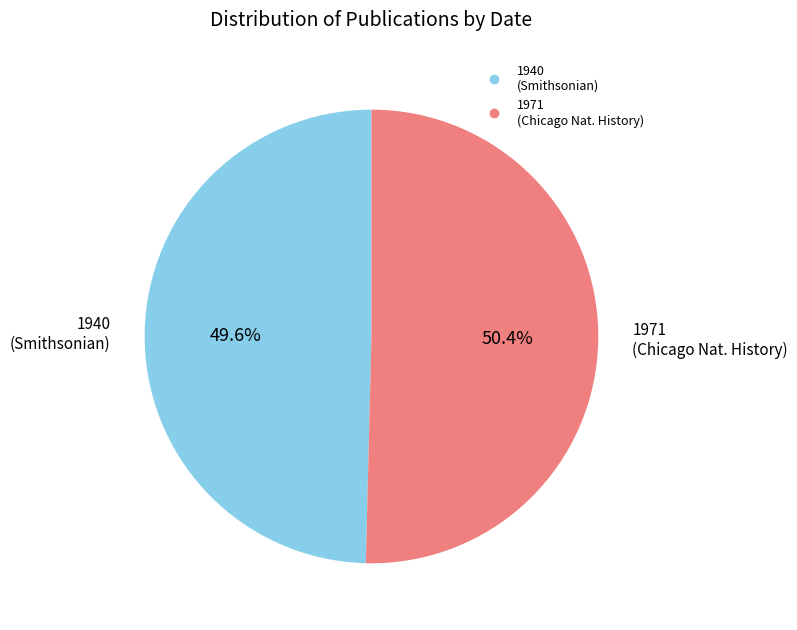

Is there any slice that represents more than half of the pie?

Yes